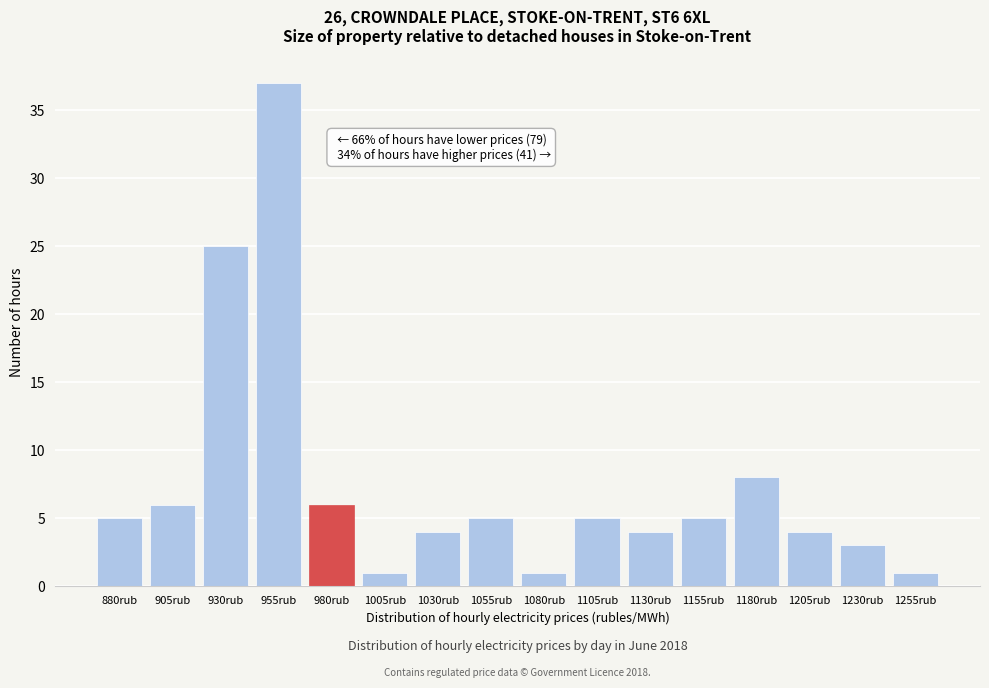

Reading right to left, transcribe all the data shown in this chart.

1	3	4	8	5	4	5	1	5	4	1	6	37	25	6	5